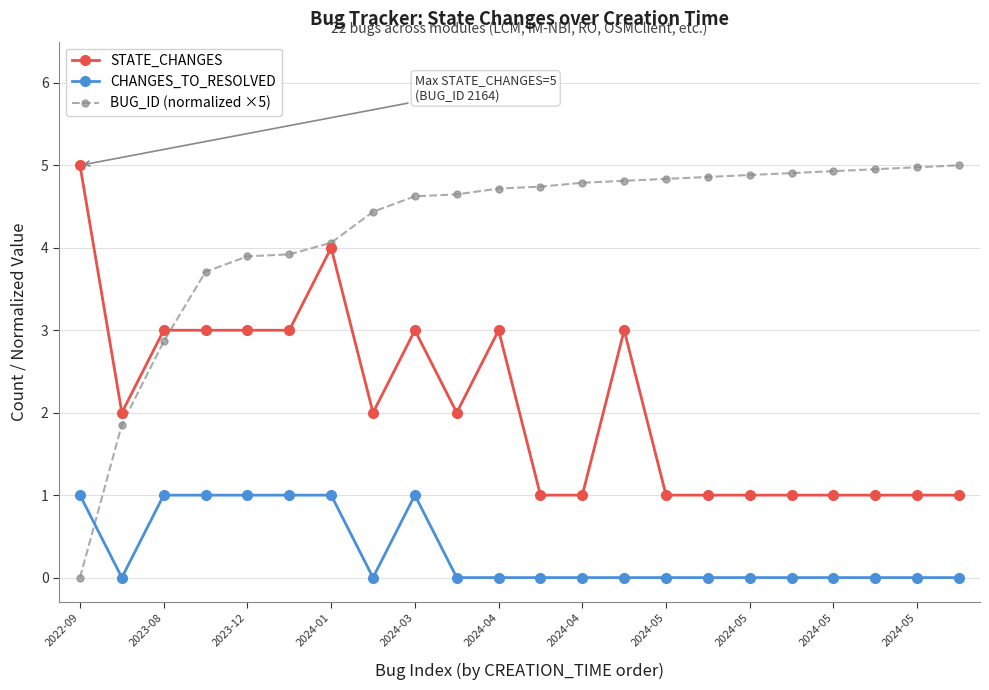

How many CHANGES_TO_RESOLVED values are between 0 and 1?

22